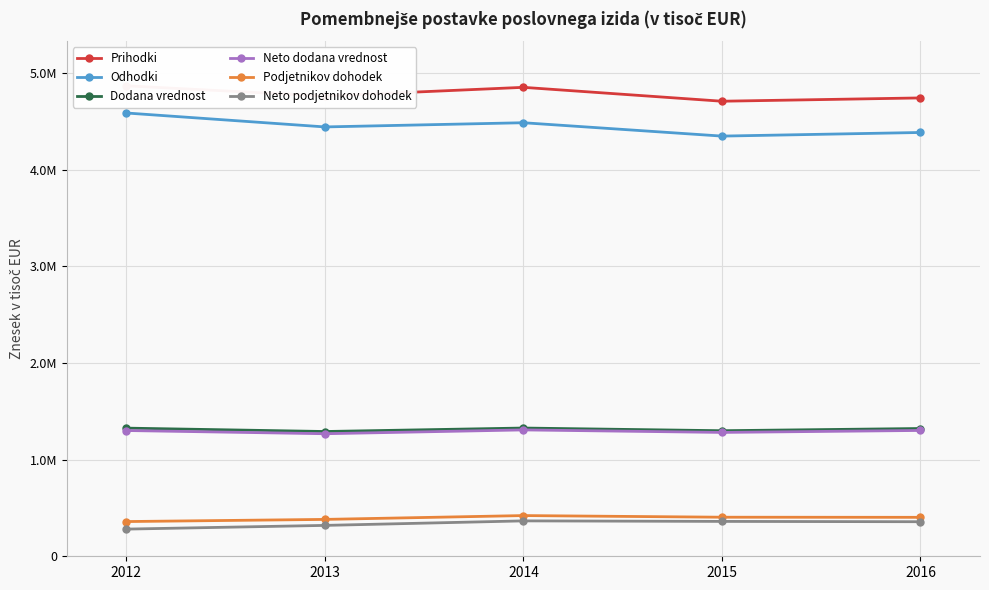

At which category is the sum across all series the highest?

2014